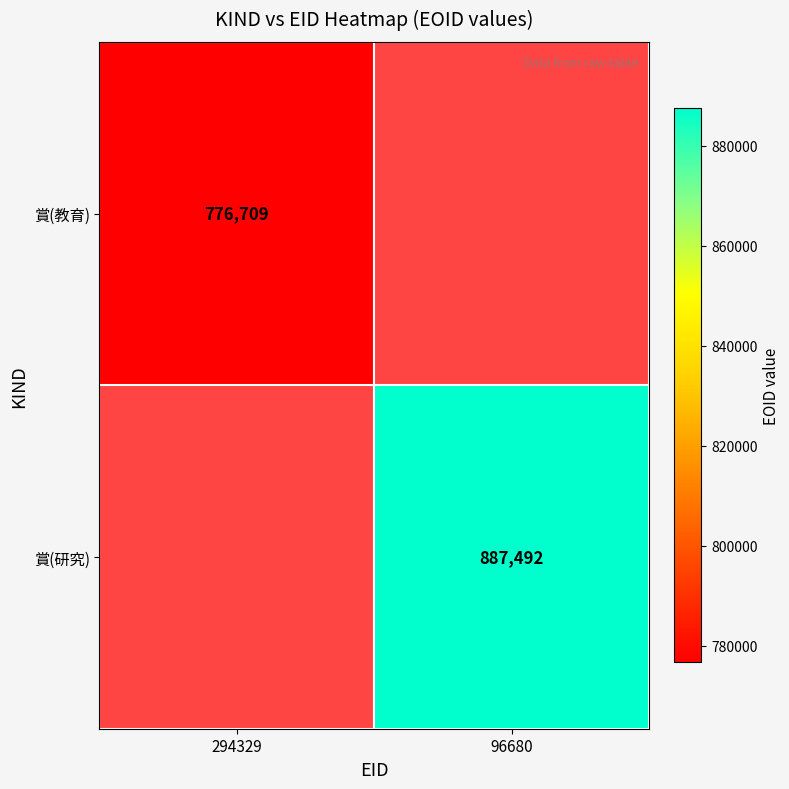

Is the value of 賞(研究) at 96680 greater than the value of 賞(教育) at 294329?

Yes